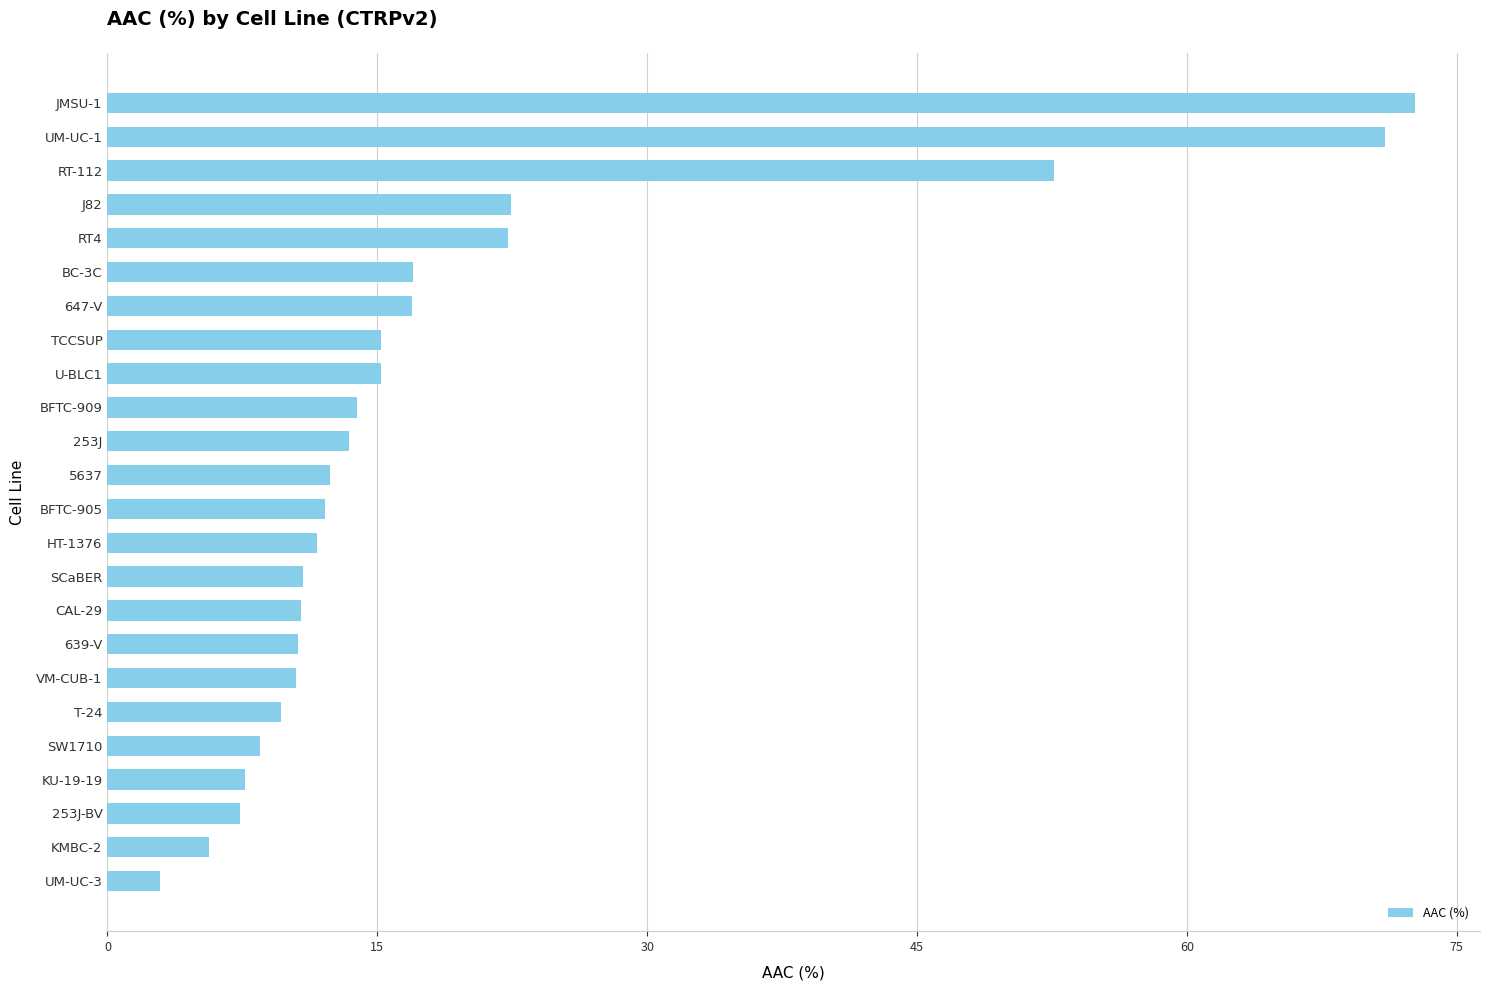

How many series are shown in this chart?

1